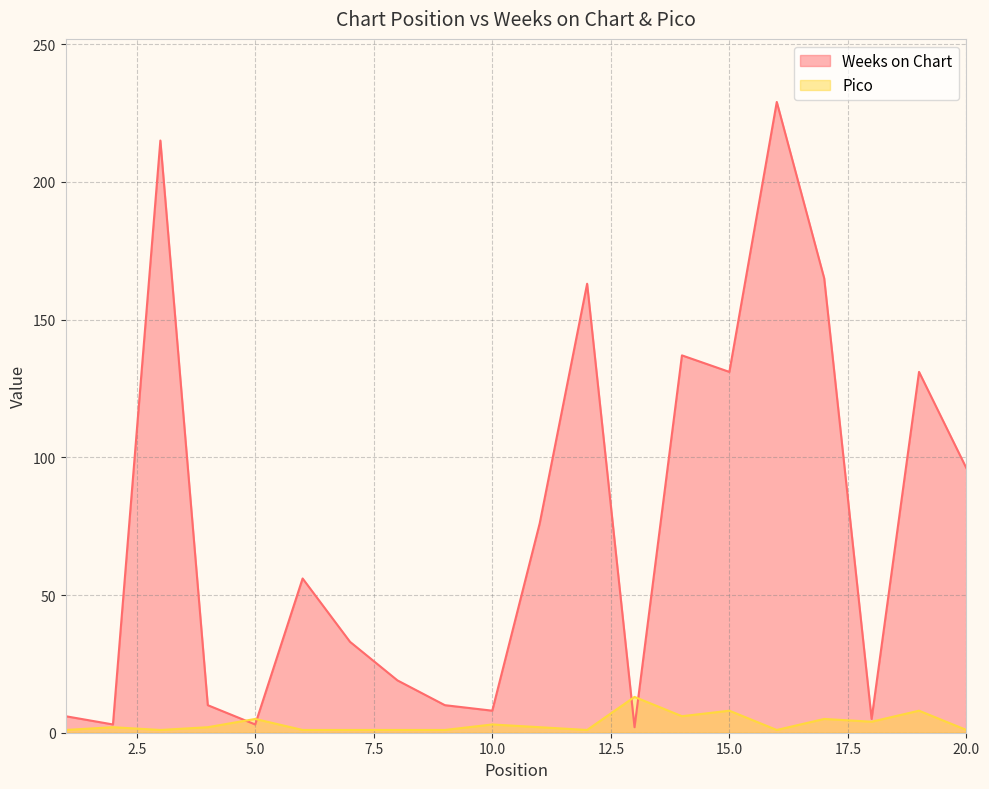

What are all the series names shown in the legend?

Weeks on Chart, Pico